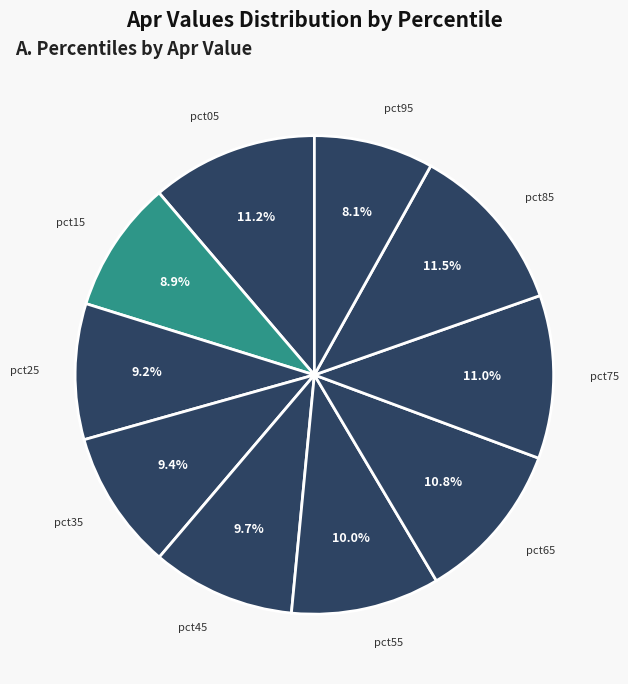

Is there a majority slice in this chart?

No